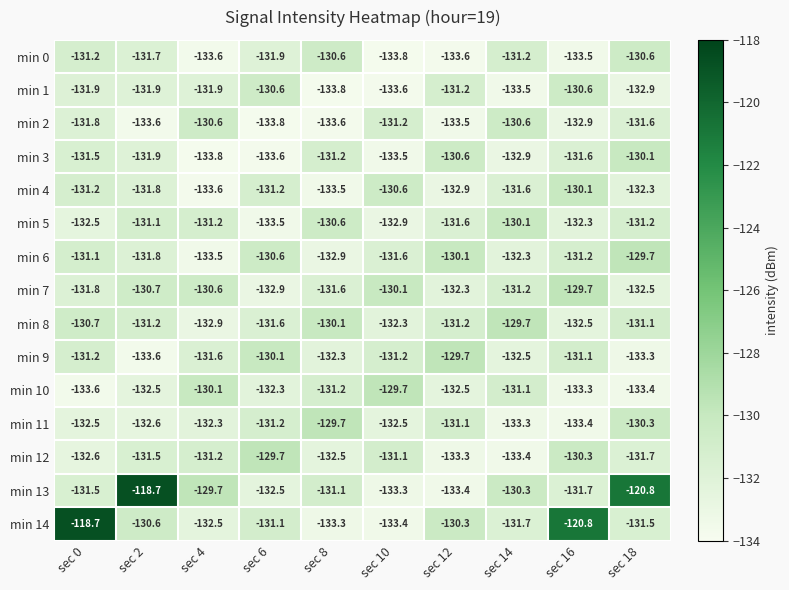

What is the difference between the highest and lowest values at sec 18?

12.6